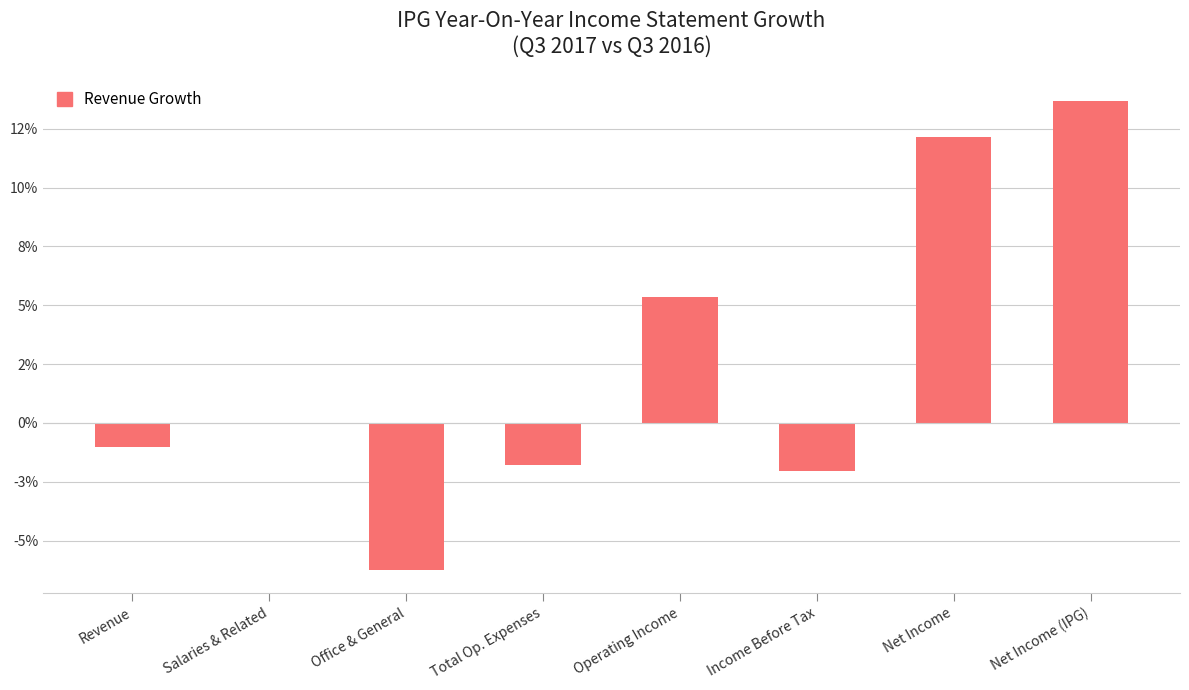

Are the bars horizontal?

No